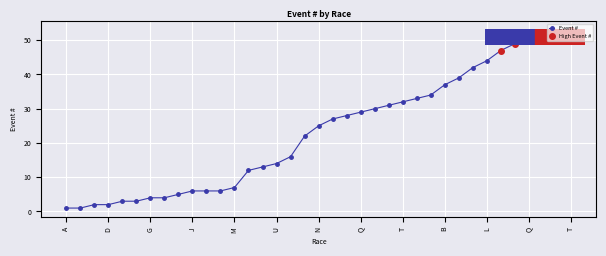

At which label does the data first exceed 25?

O